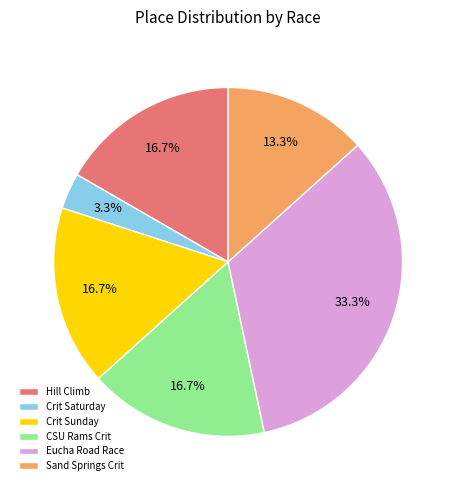

How many slices are in this pie chart?

6